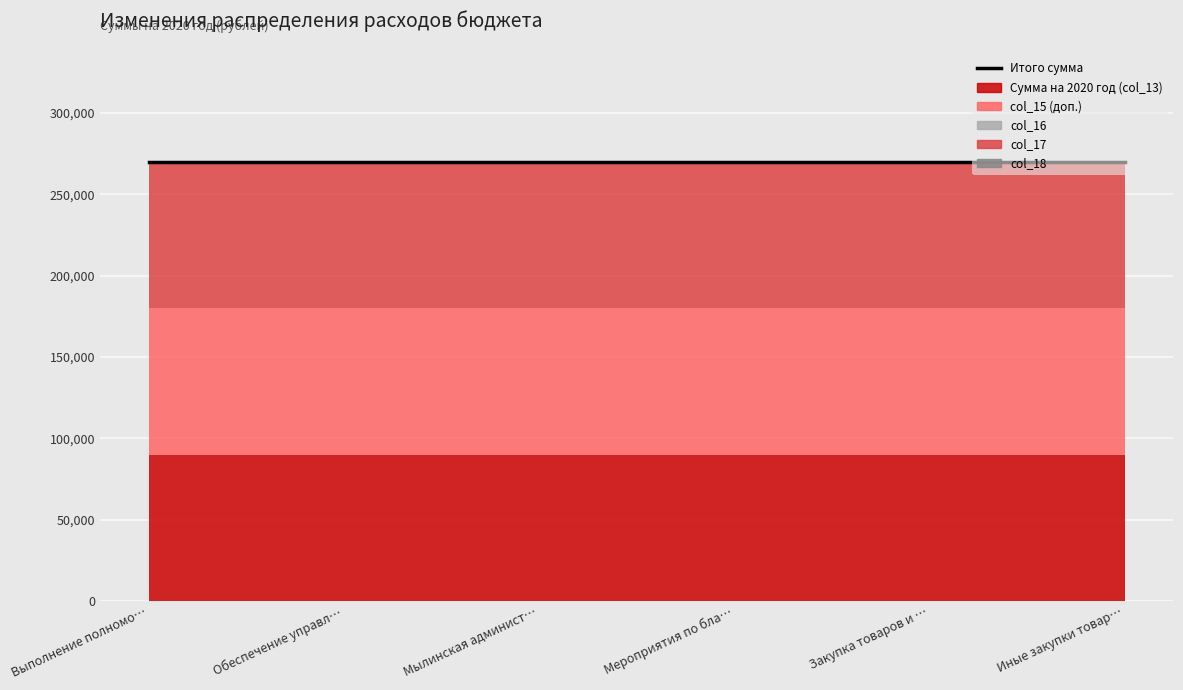

Is the value of col_17 at Иные закупки товаров greater than the value of col_18 at Мероприятия по благоустройству?

Yes